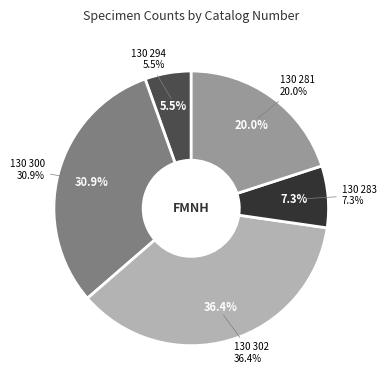

True or false: FMNHINS 0000 130 300 accounts for 44% of the total.

False